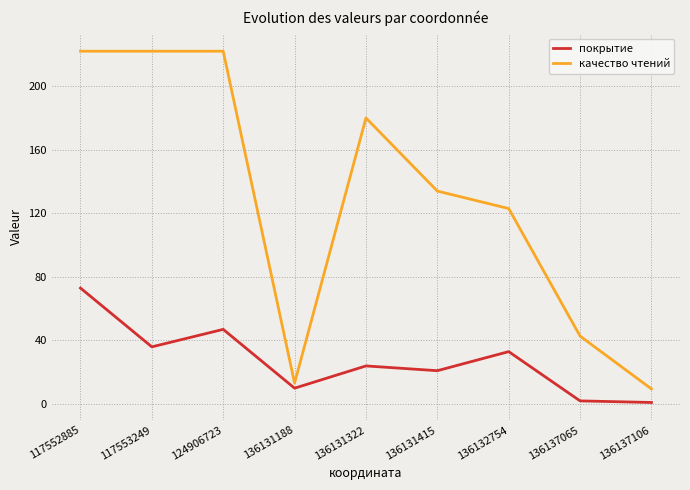

What is the difference between the покрытие values at 136131415 and 136137106?

20.0